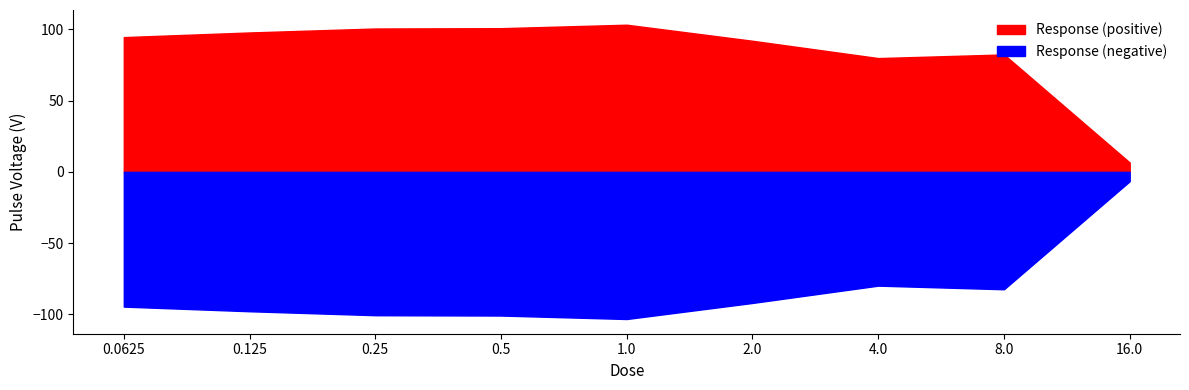

How many distinct data groups are displayed?

1